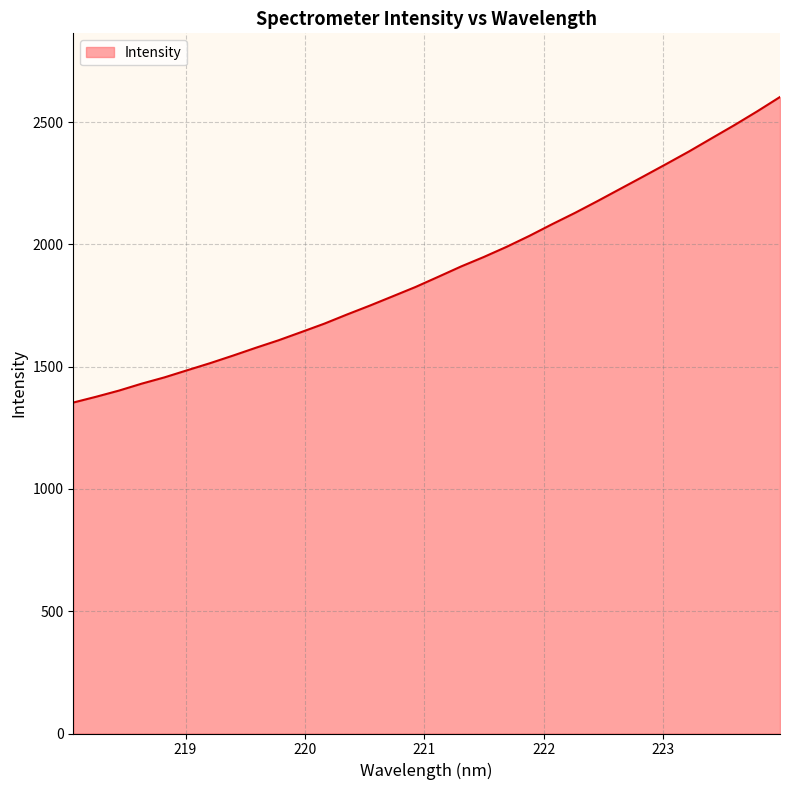

What is the greatest value displayed?

2603.1